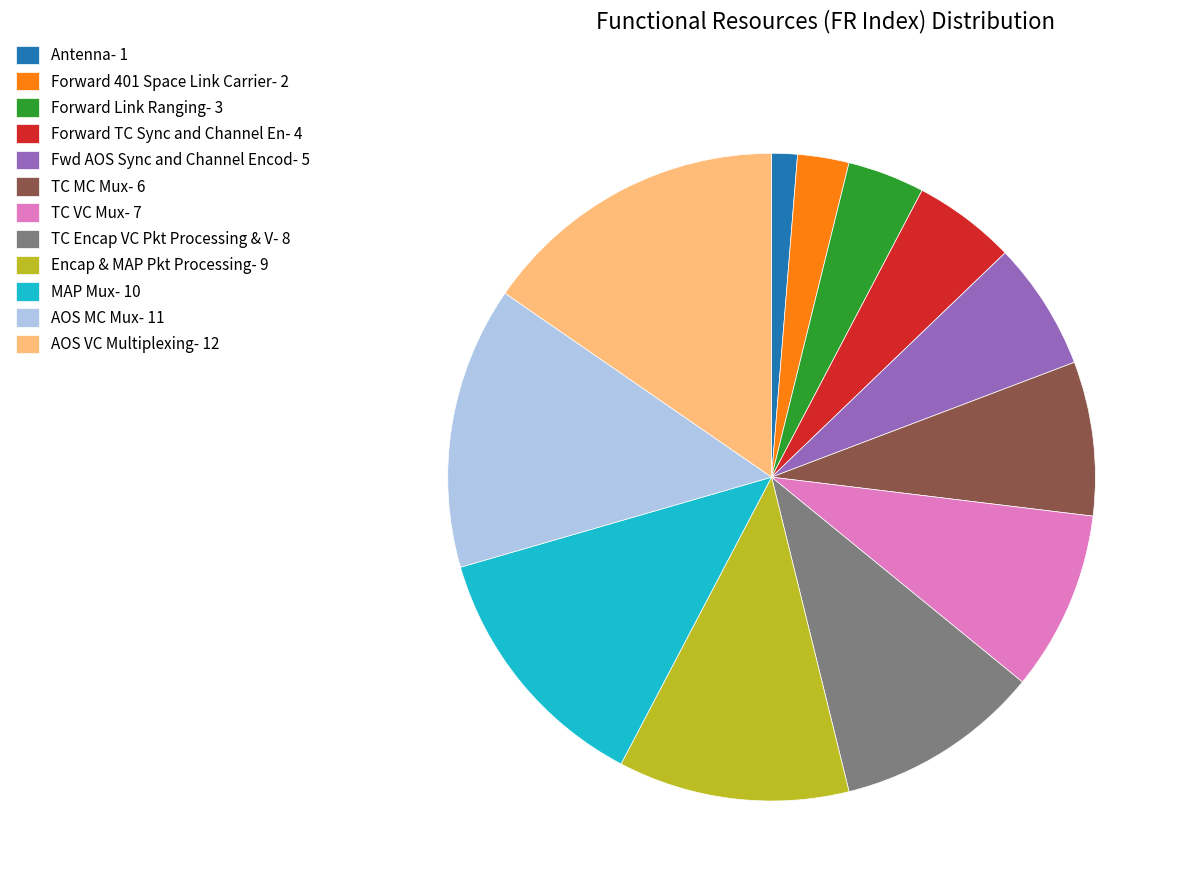

Is there a majority slice in this chart?

No